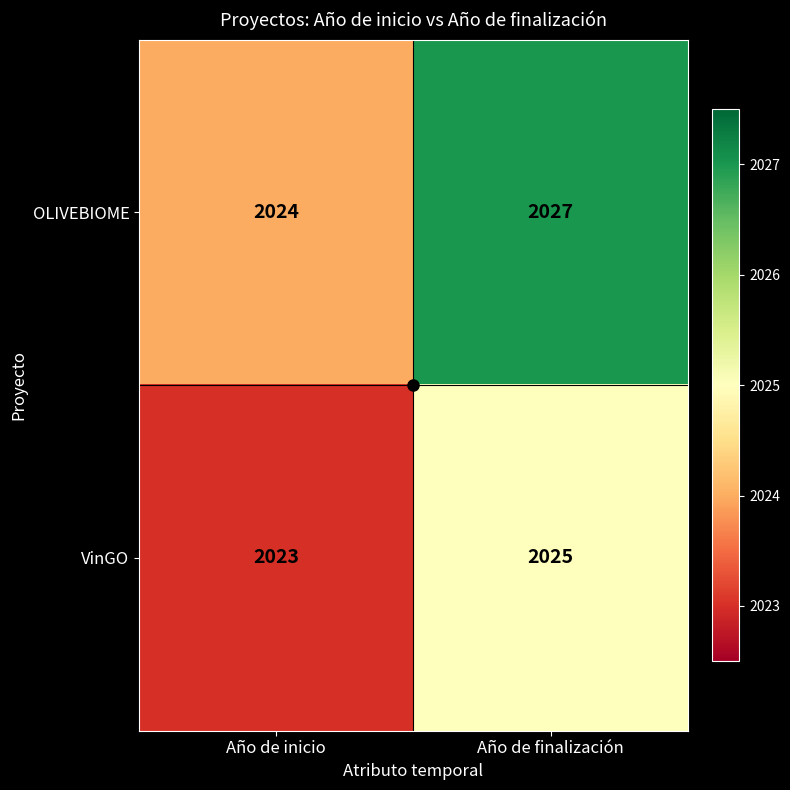

Which series has the largest total across all categories?

OLIVEBIOME